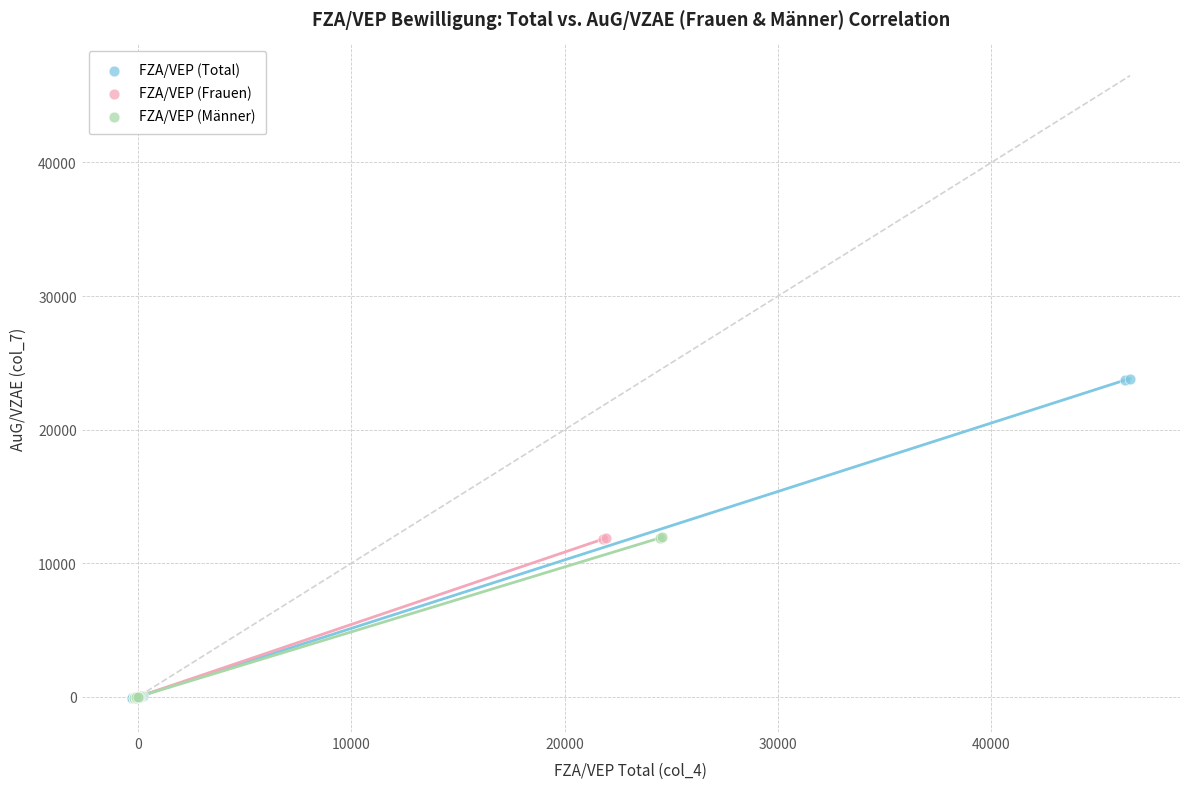

Which series contains the highest Y value?

FZA/VEP (Total)